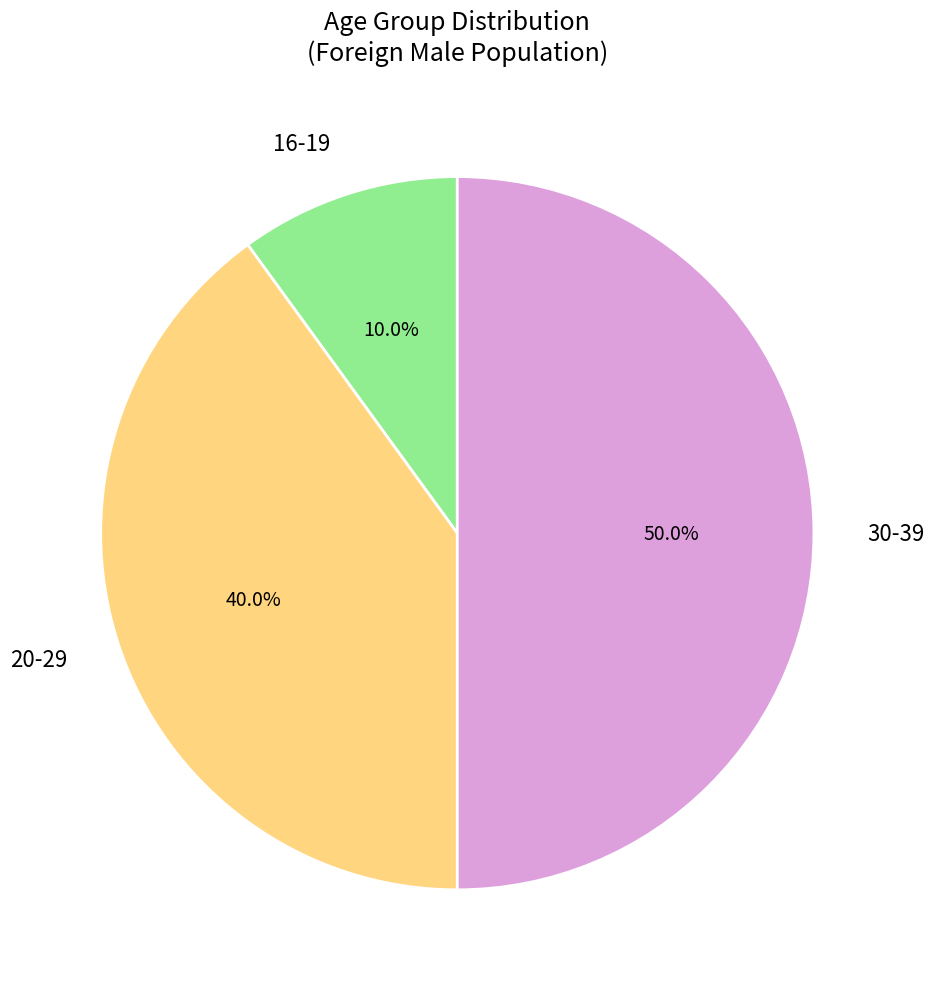

How much of the chart is everything except 20-29?

60.0%